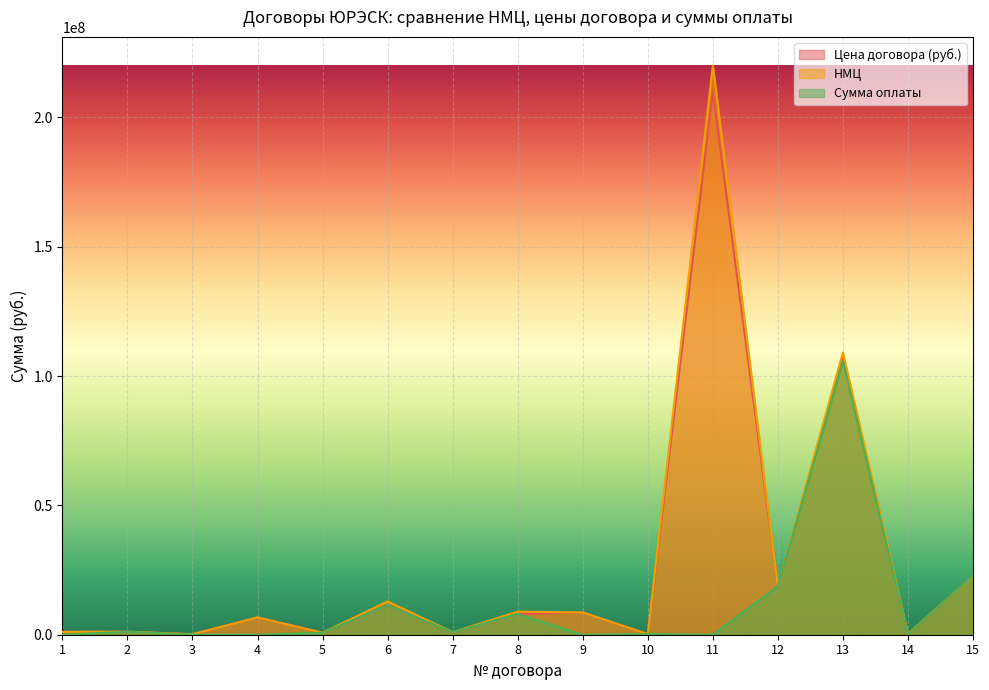

True or false: Сумма оплаты has a value of 11531235.4 at 8.

False